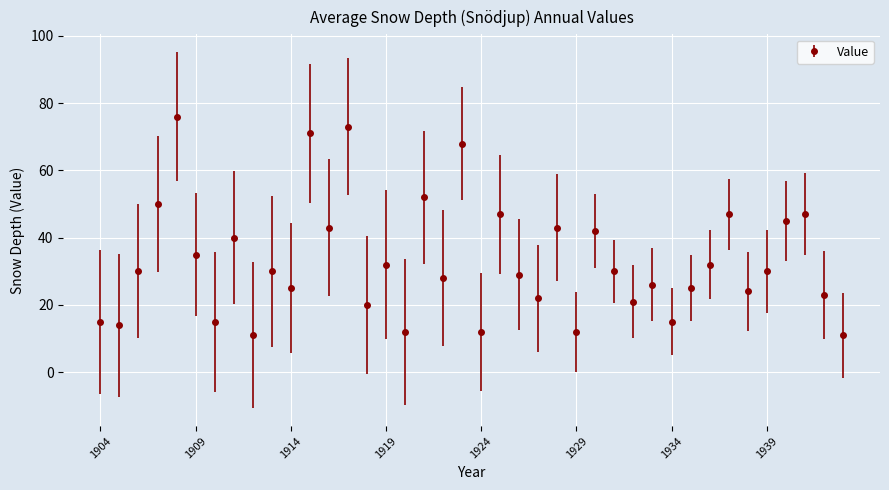

What is the greatest value displayed?

76